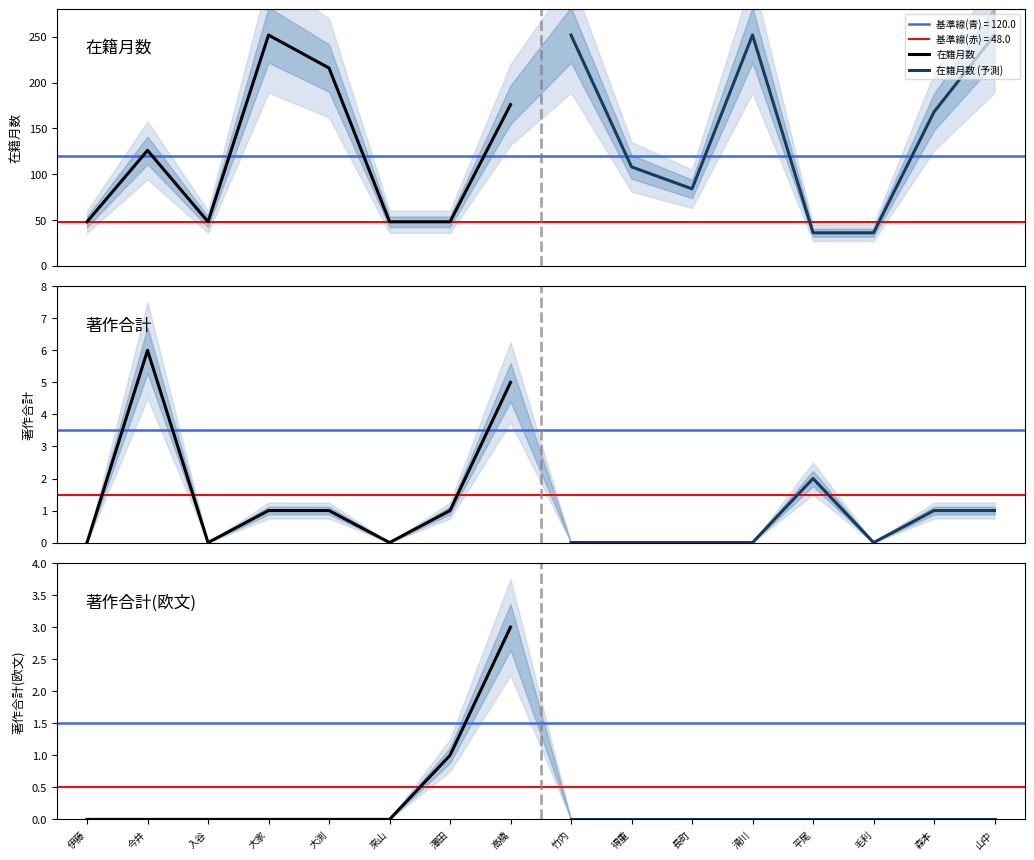

At how many categories does at least one series exceed 197?

4